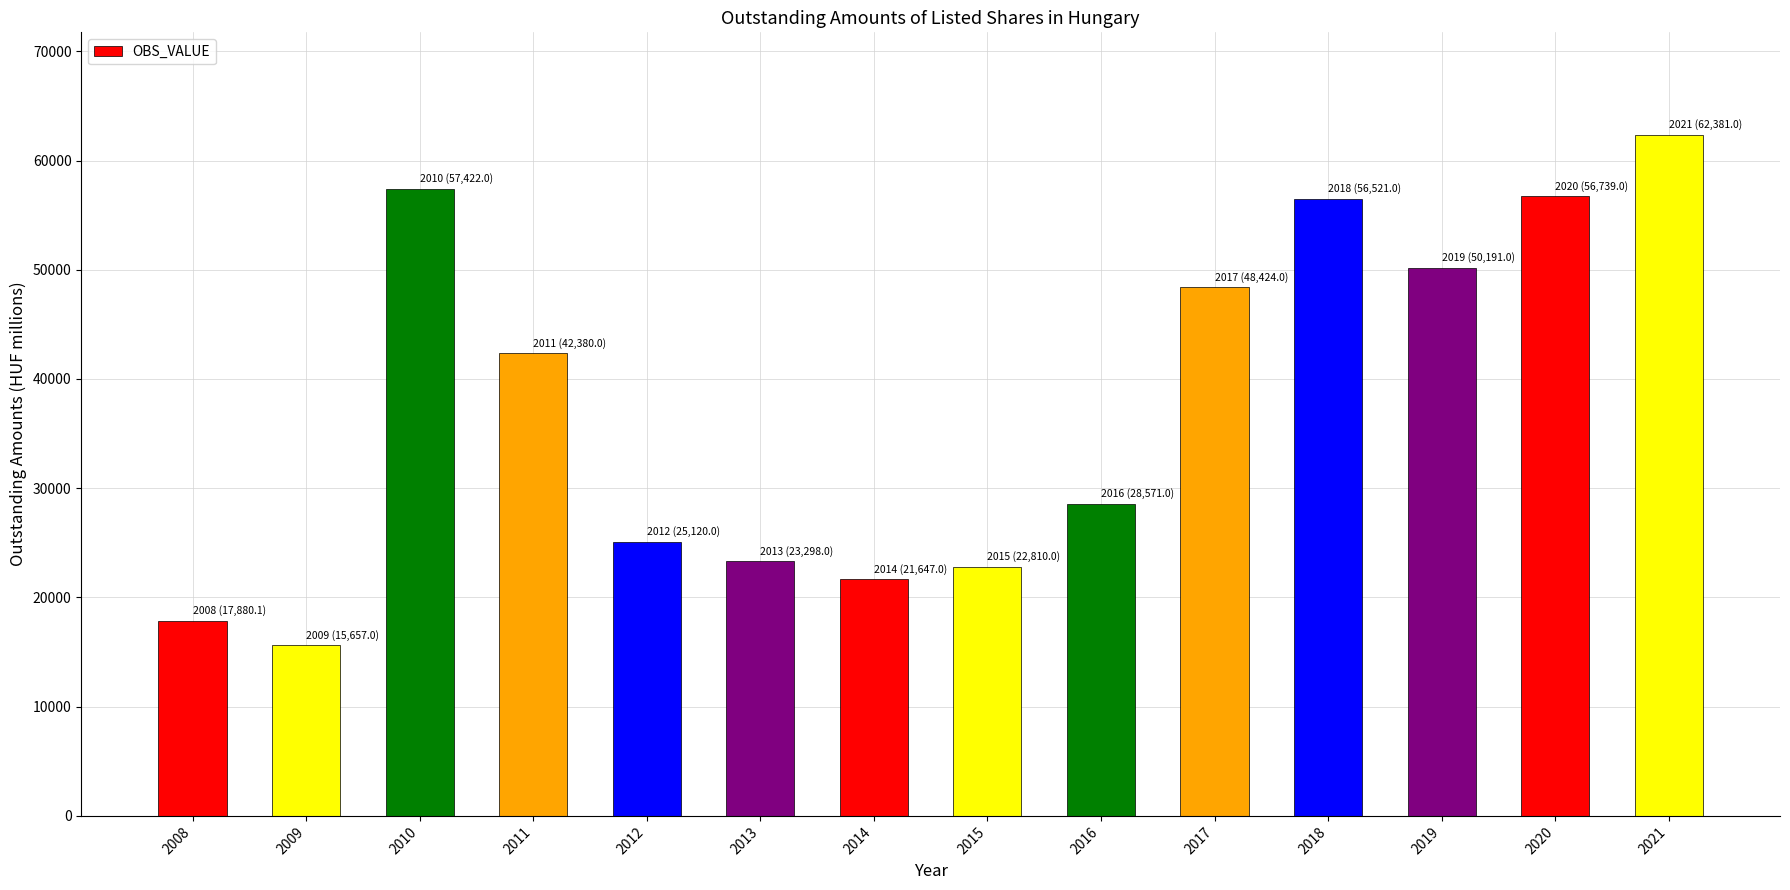

How many series are shown in this chart?

1